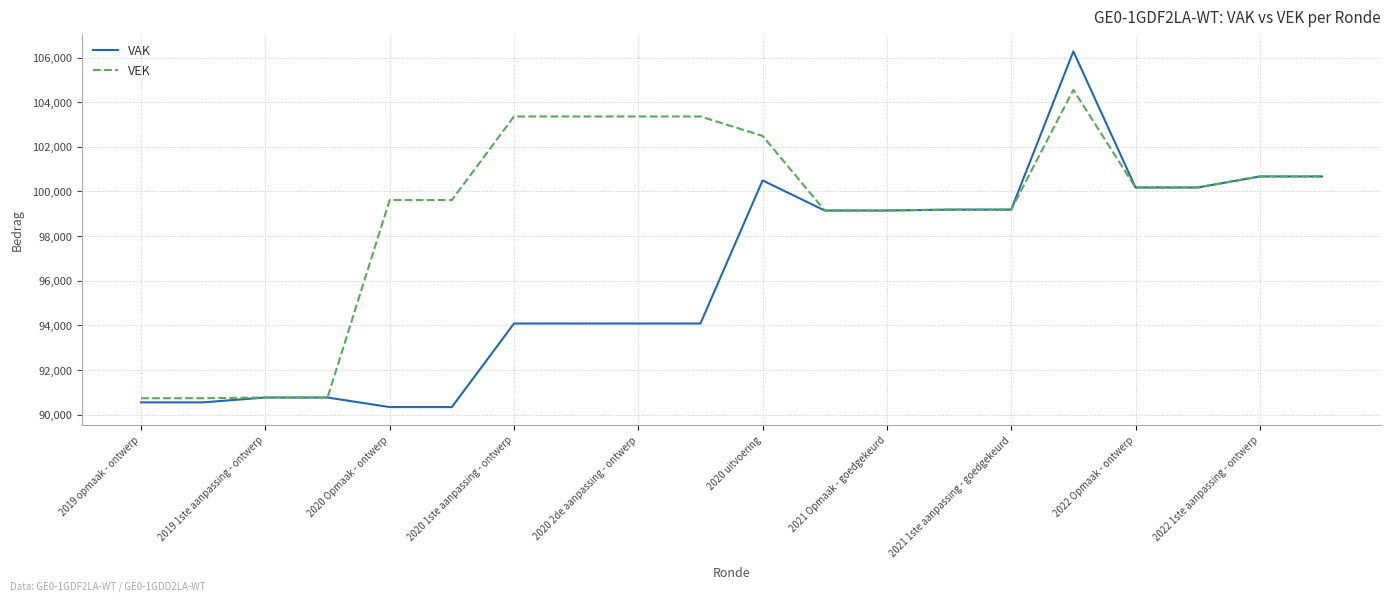

What is the highest value of the VEK series?

104552